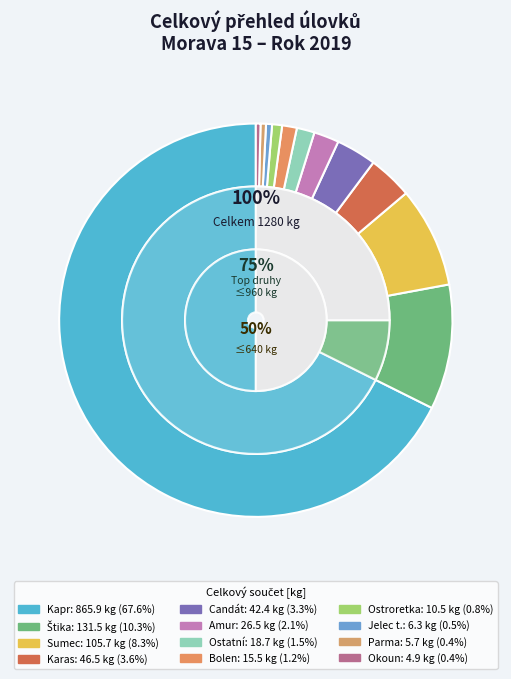

To the nearest percent, what percentage of the pie is Sumec?

8%